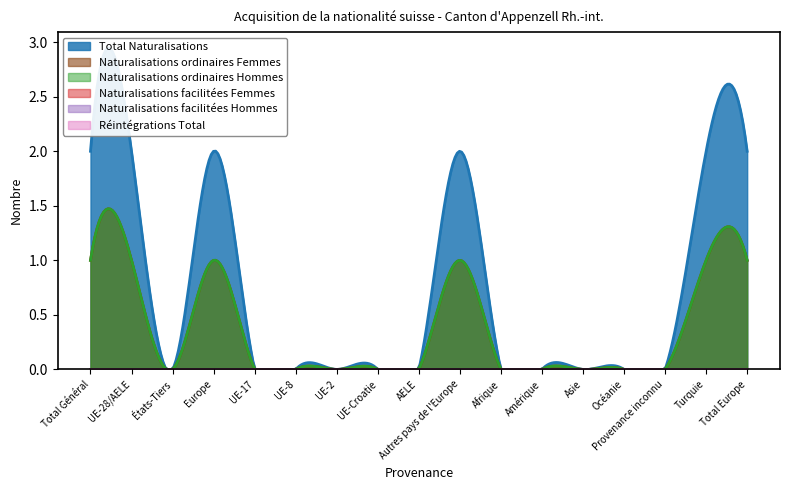

Does the chart have visible grid lines?

No